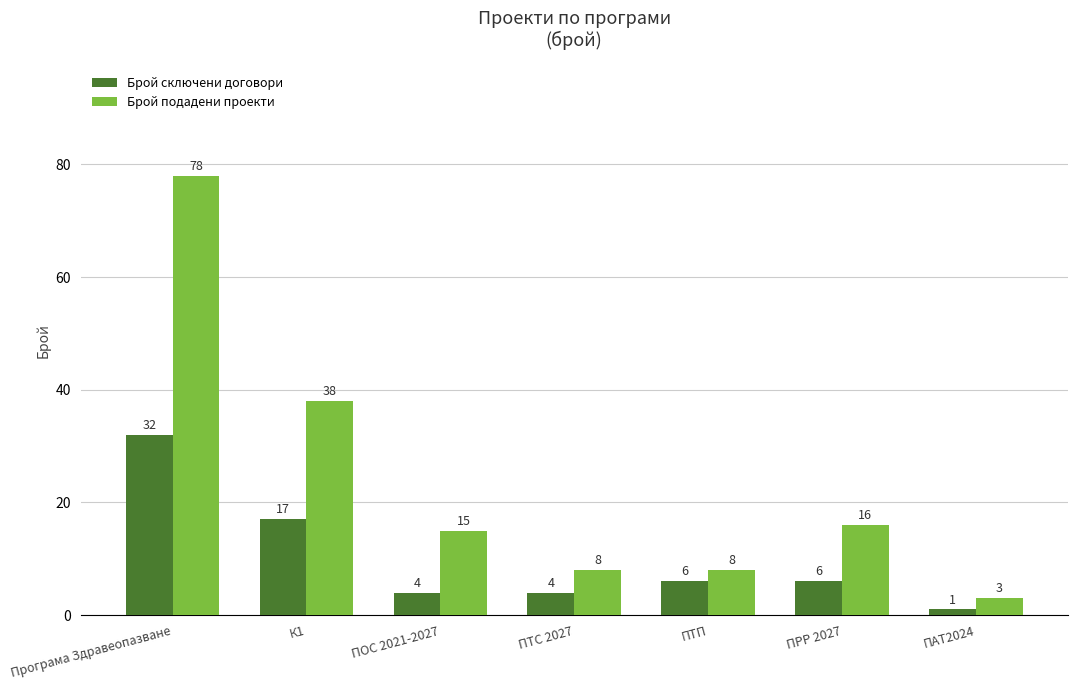

How many categories are shown in the chart?

7